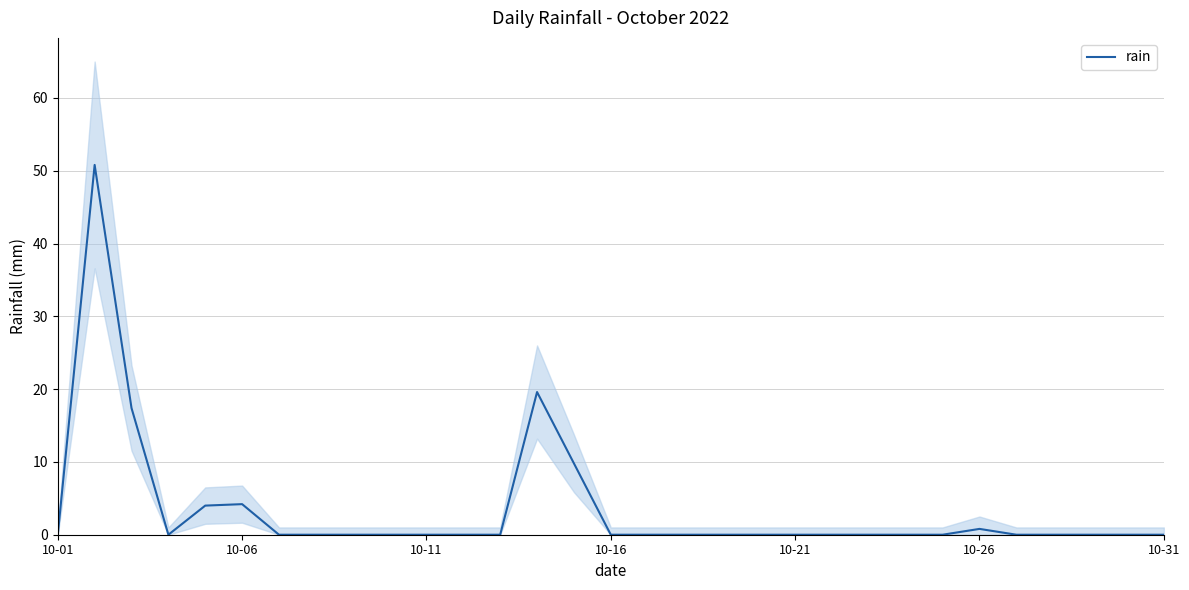

How many lines are shown in the chart?

1